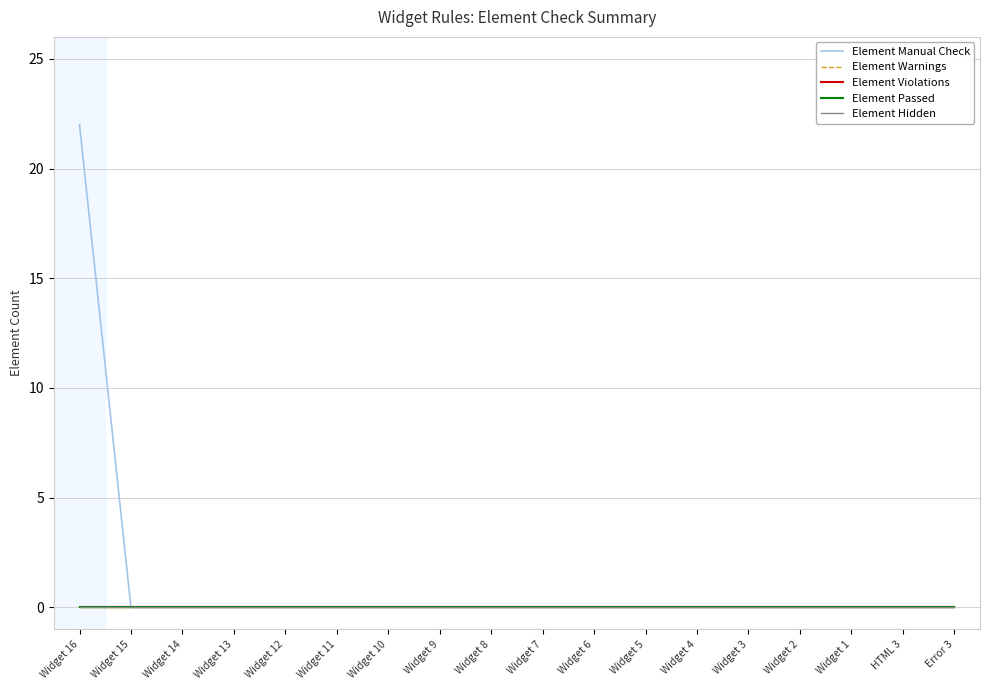

Is this an area chart (filled region under the line)?

No